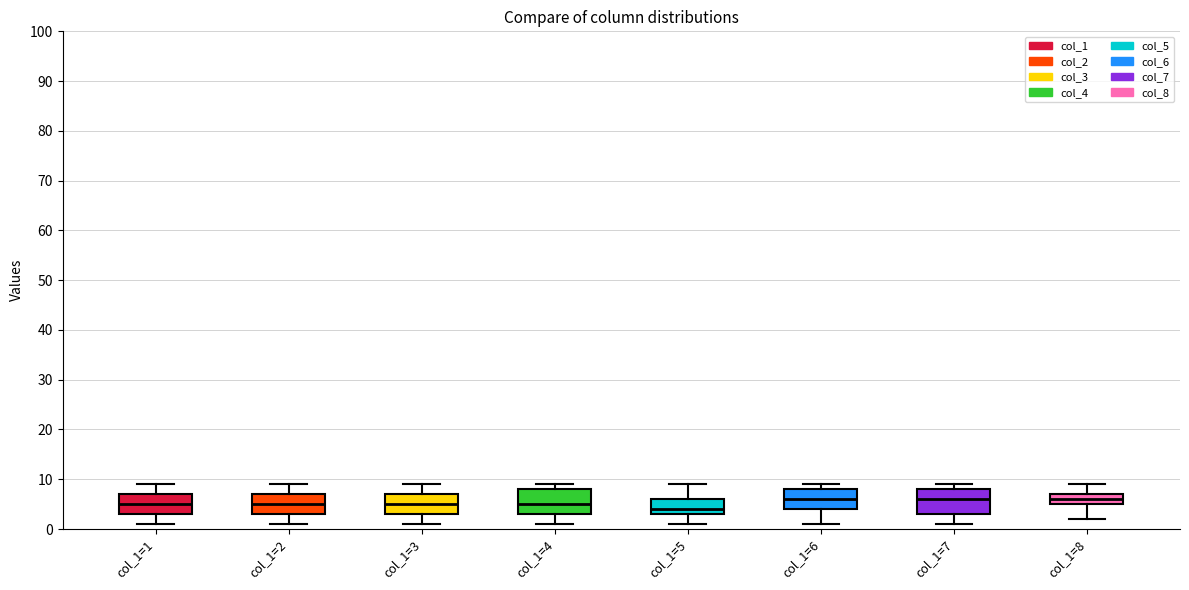

Reading left to right, read every box against the y-axis: the position of its median line, the range the box covers, and the ends of its whiskers. The values are not printed on the chart, so give them approximately, as read against the axis.

col_1=1: median 5, box 3 to 7, whiskers 1 to 9
col_1=2: median 5, box 3 to 7, whiskers 1 to 9
col_1=3: median 5, box 3 to 7, whiskers 1 to 9
col_1=4: median 5, box 3 to 8, whiskers 1 to 9
col_1=5: median 4, box 3 to 6, whiskers 1 to 9
col_1=6: median 6, box 4 to 8, whiskers 1 to 9
col_1=7: median 6, box 3 to 8, whiskers 1 to 9
col_1=8: median 6, box 5 to 7, whiskers 2 to 9